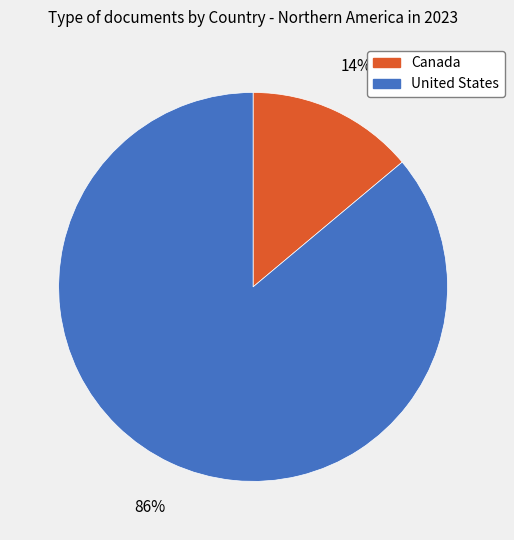

Is it true that Canada is 3% of the pie?

False